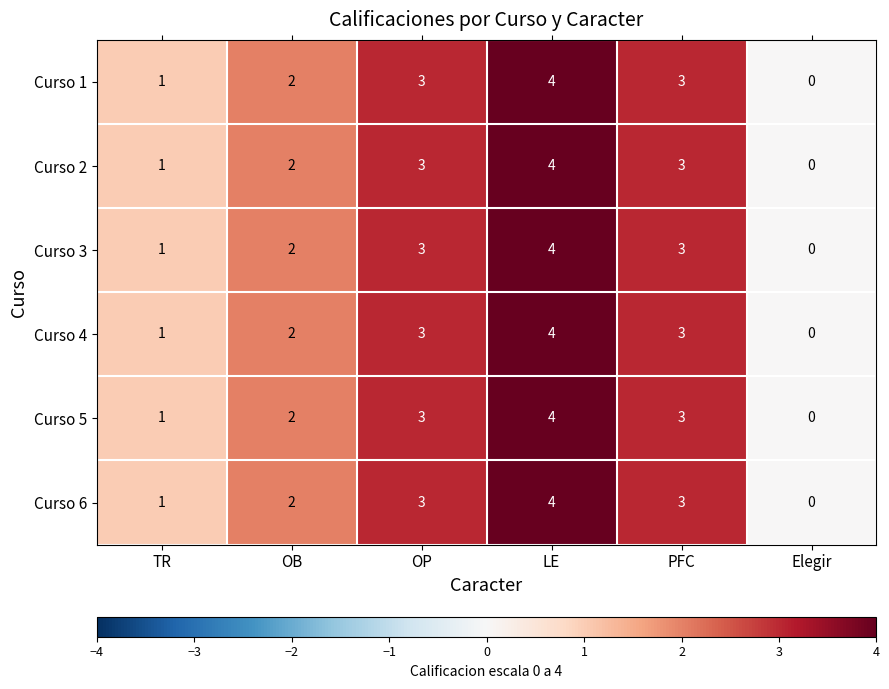

Count the Curso 2 values in the range 1 to 3.

4